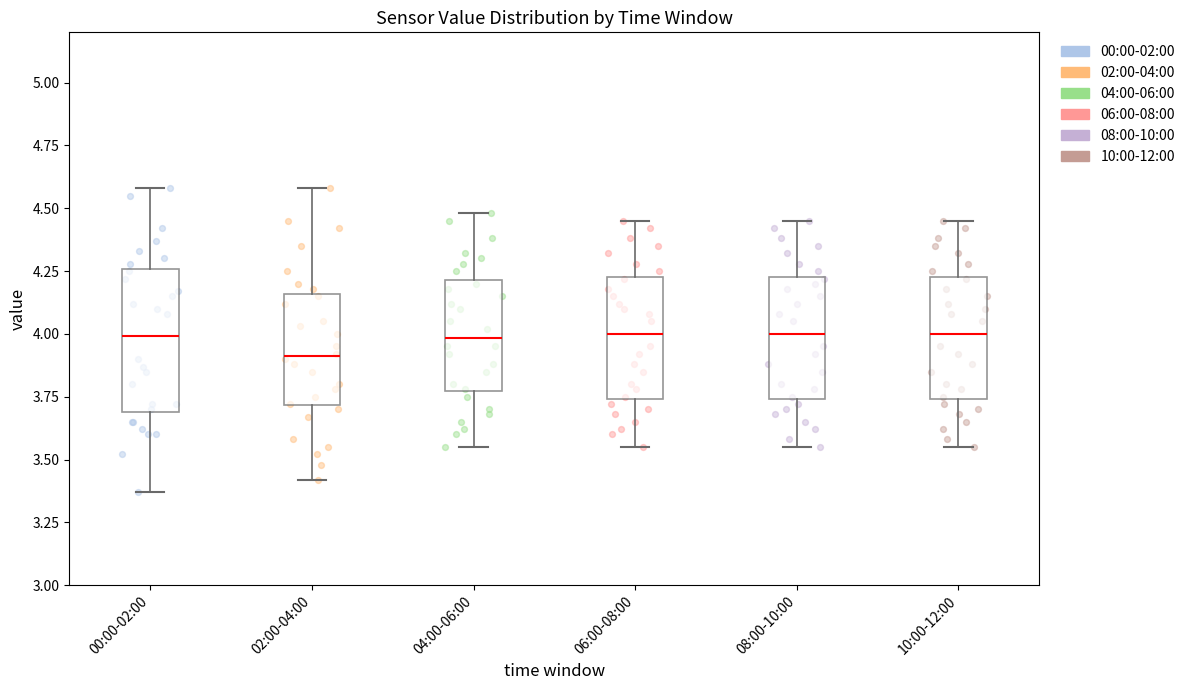

Reading left to right, read every box against the y-axis: the position of its median line, the range the box covers, and the ends of its whiskers. The values are not printed on the chart, so give them approximately, as read against the axis.

00:00-02:00: median 4.00, box 3.70 to 4.25, whiskers 3.35 to 4.60
02:00-04:00: median 3.90, box 3.70 to 4.15, whiskers 3.40 to 4.60
04:00-06:00: median 4.00, box 3.75 to 4.20, whiskers 3.55 to 4.50
06:00-08:00: median 4.00, box 3.75 to 4.25, whiskers 3.55 to 4.45
08:00-10:00: median 4.00, box 3.75 to 4.25, whiskers 3.55 to 4.45
10:00-12:00: median 4.00, box 3.75 to 4.25, whiskers 3.55 to 4.45